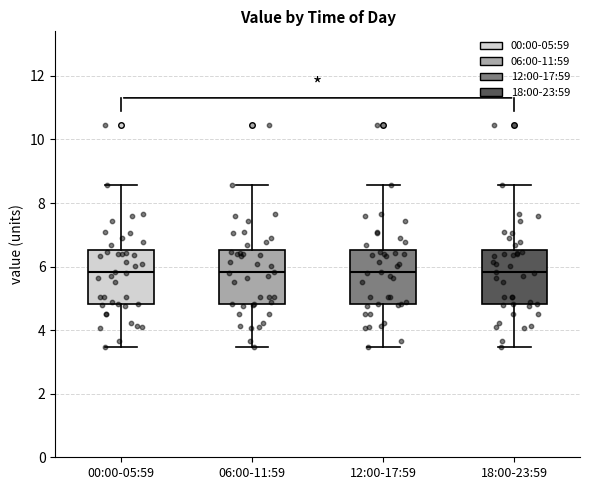

Reading left to right, transcribe this box plot: for each box, give where its median line is, the range the box spans, and where its two whiskers end, as read against the y-axis. The values are not printed on the chart, so give them approximately, as read against the axis.

00:00-05:59: median 5.8, box 4.8 to 6.6, whiskers 3.4 to 8.6
06:00-11:59: median 5.8, box 4.8 to 6.6, whiskers 3.4 to 8.6
12:00-17:59: median 5.8, box 4.8 to 6.6, whiskers 3.4 to 8.6
18:00-23:59: median 5.8, box 4.8 to 6.6, whiskers 3.4 to 8.6